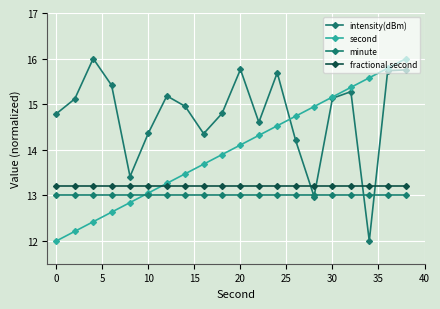

How many lines are shown in the chart?

4